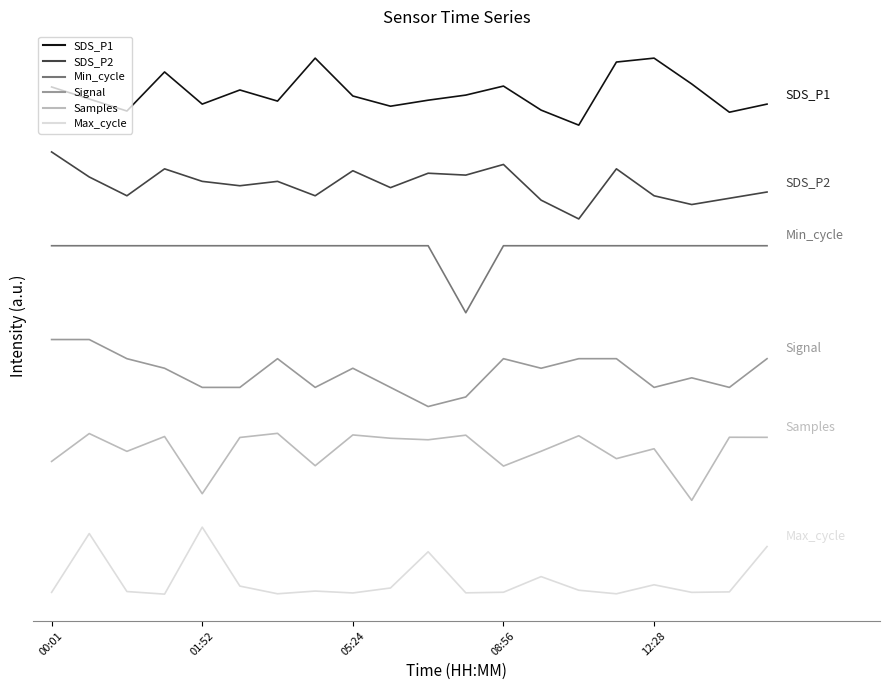

What are all the series names shown in the legend?

SDS_P1, SDS_P2, Min_cycle, Signal, Samples, Max_cycle